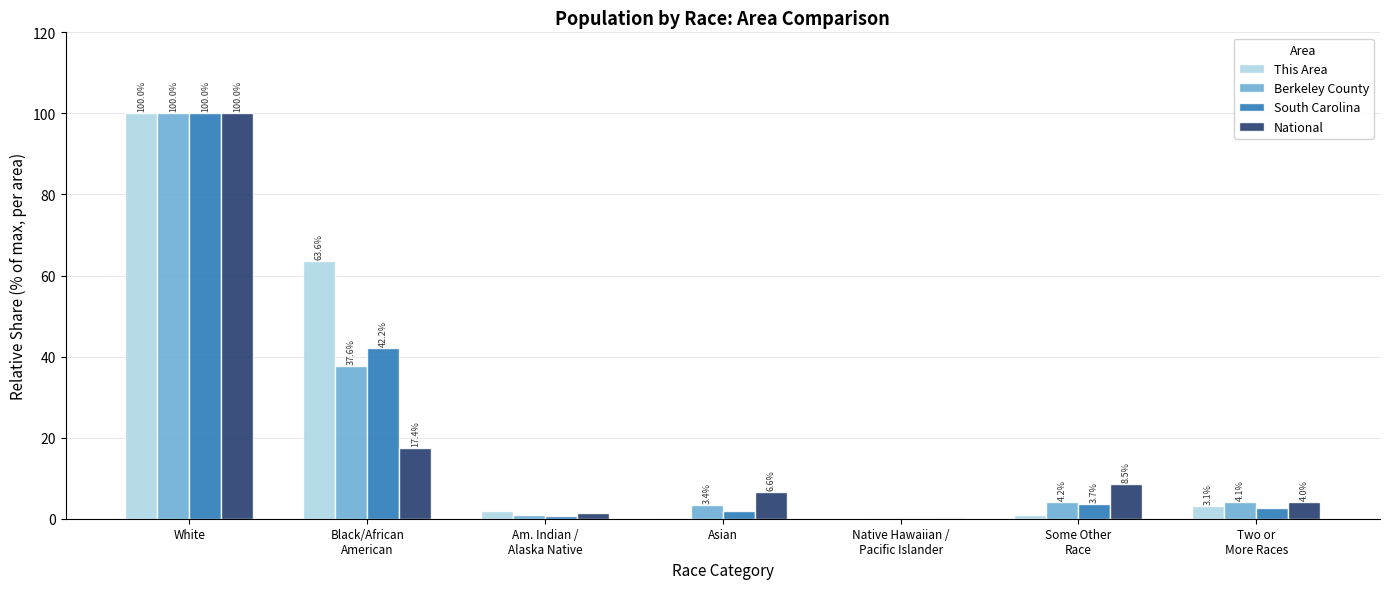

Between White and Asian, which series saw the biggest shift?

This Area